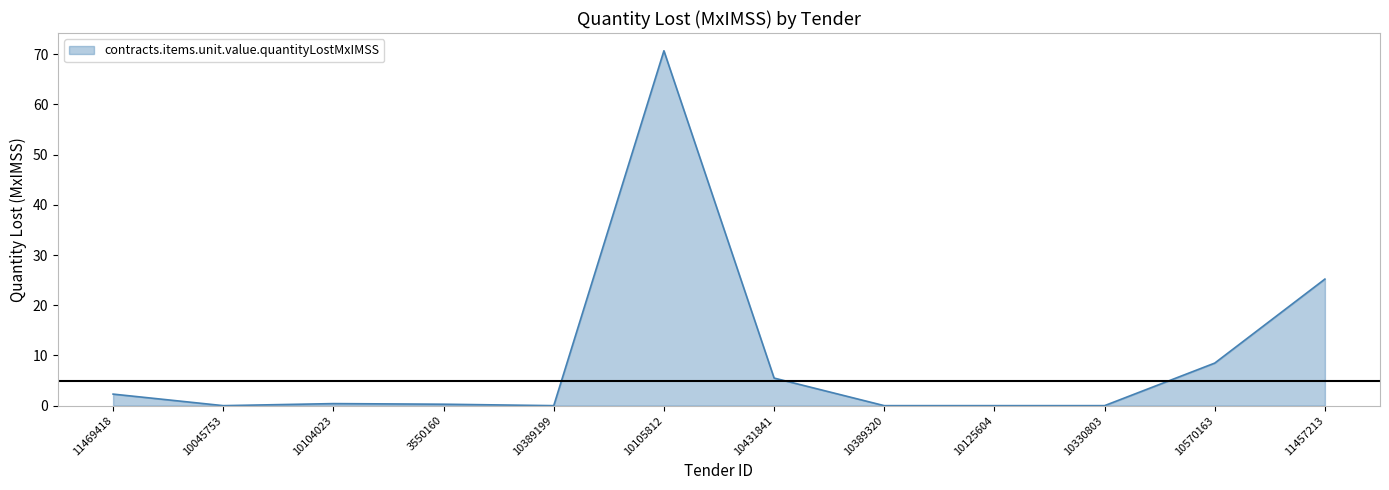

What position from the left is 10389199?

5